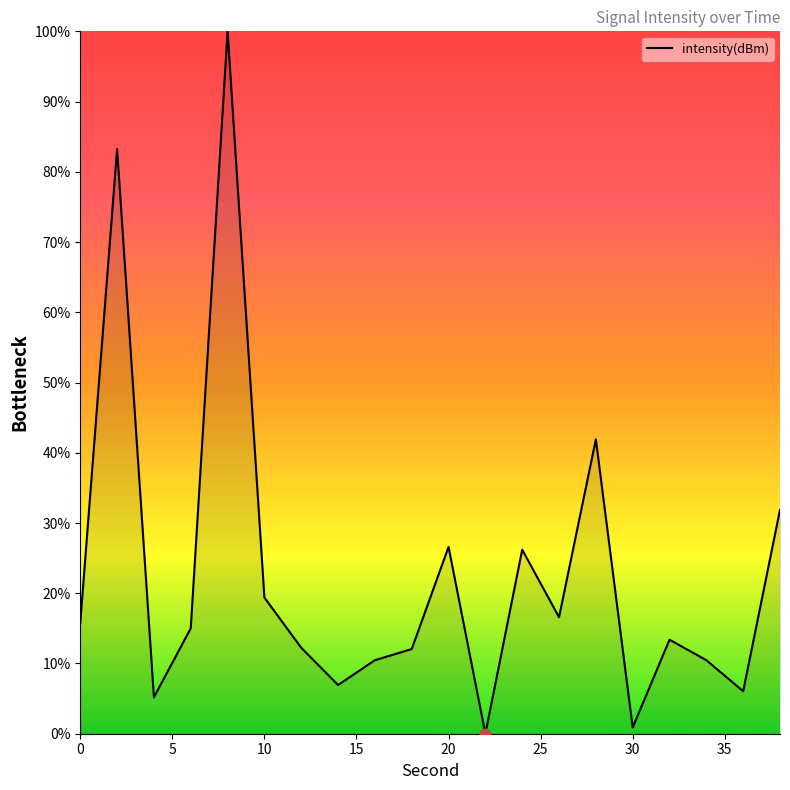

What is the difference between the maximum and minimum values?

100.0